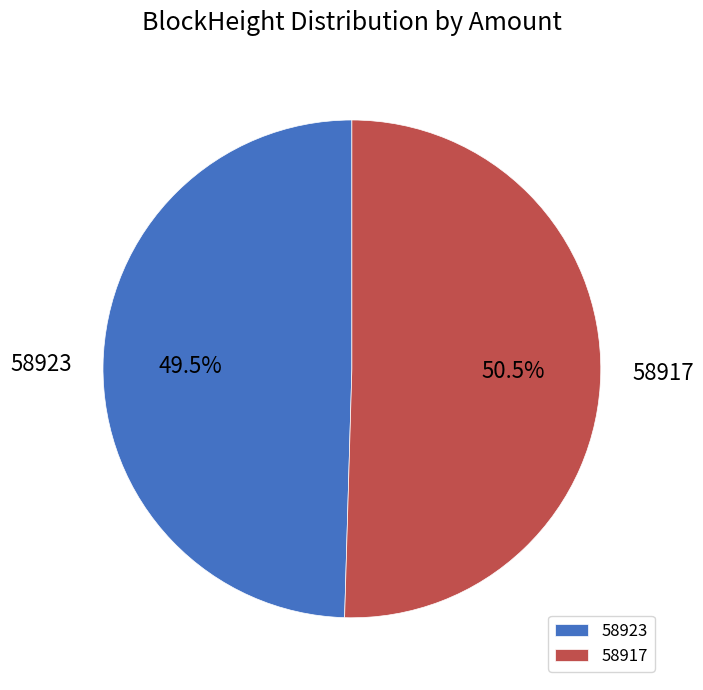

What is the smallest slice in the pie chart?

58923